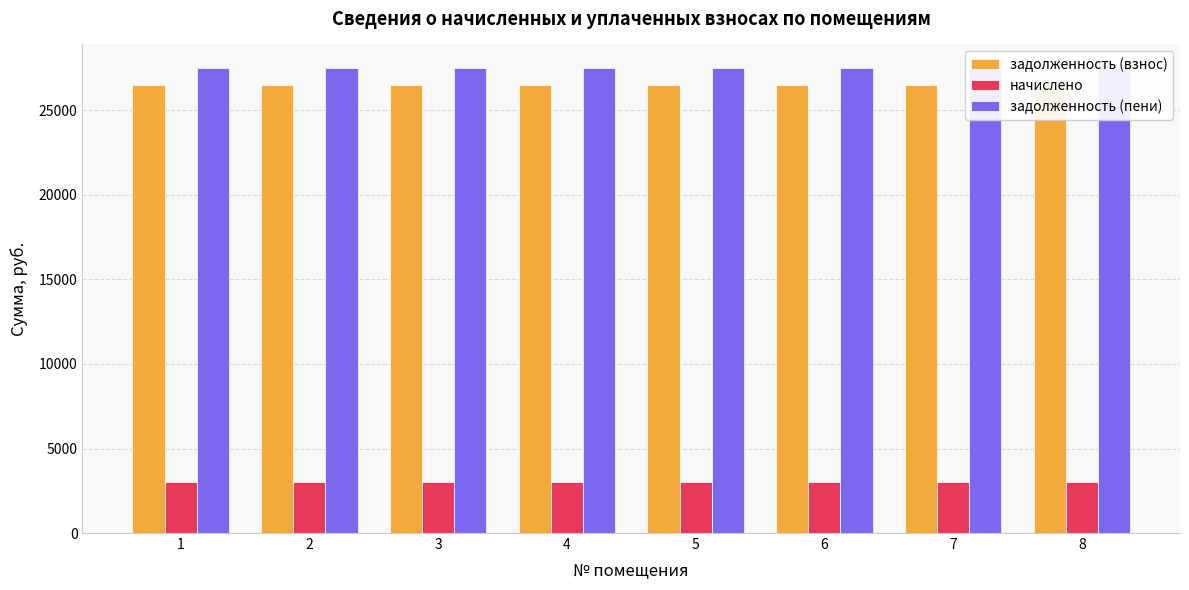

What value does the задолженность (взнос) series have at 7?

26513.8